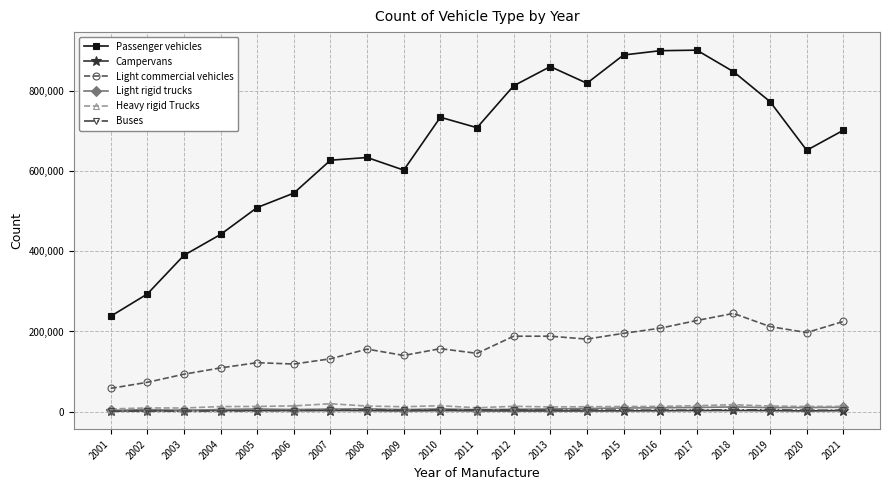

How many data points in Buses are less than 3629?

10